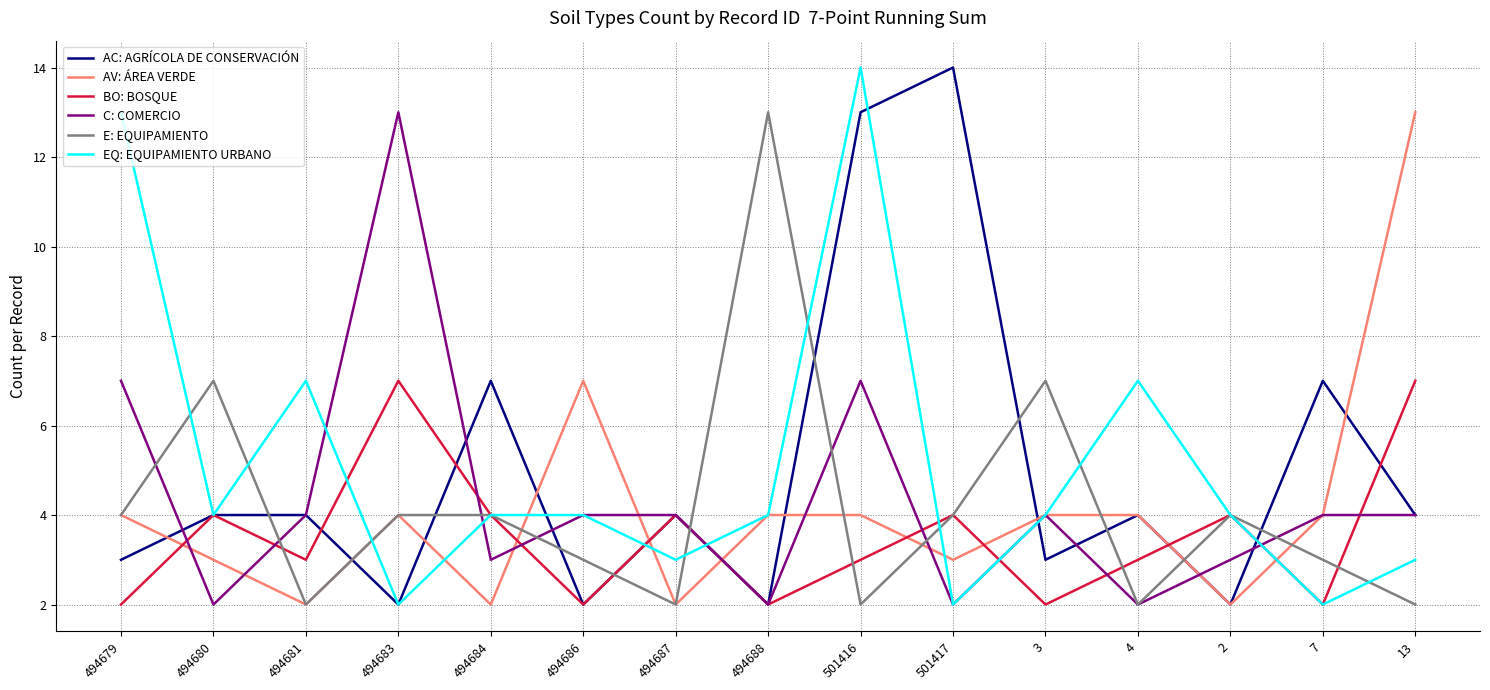

What value does the BO: BOSQUE series have at 494681?

3